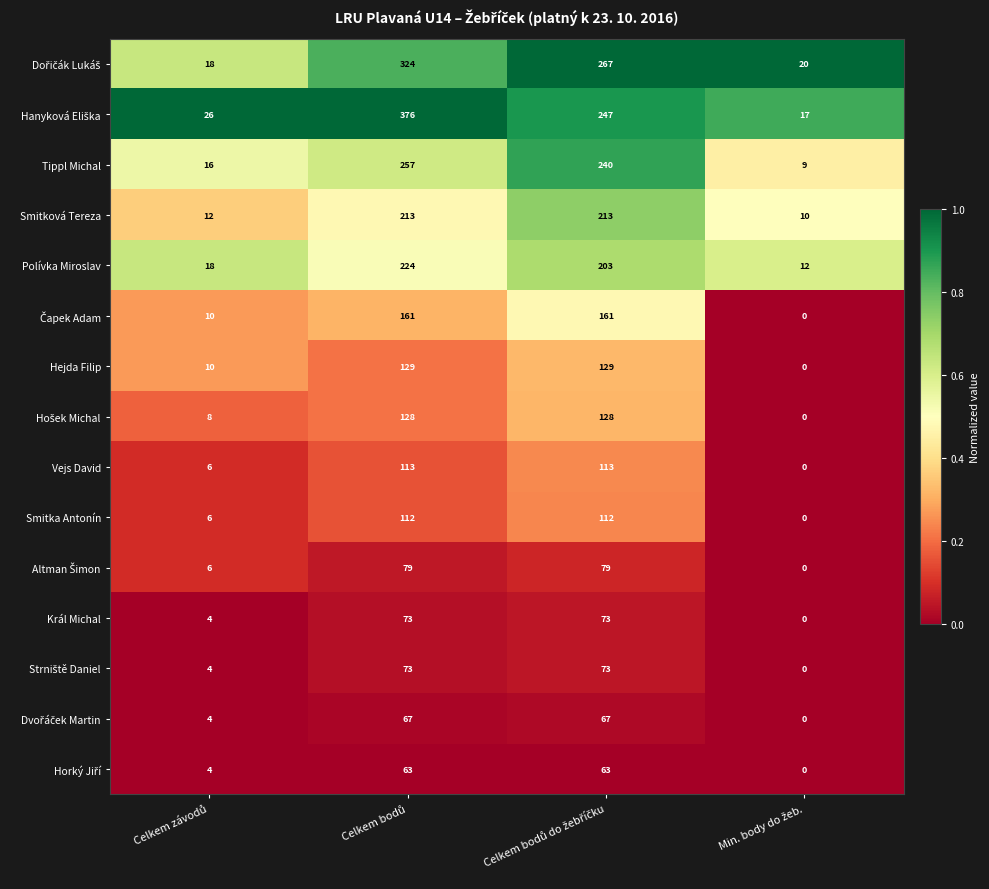

What is the average value of the Smitková Tereza series?

112